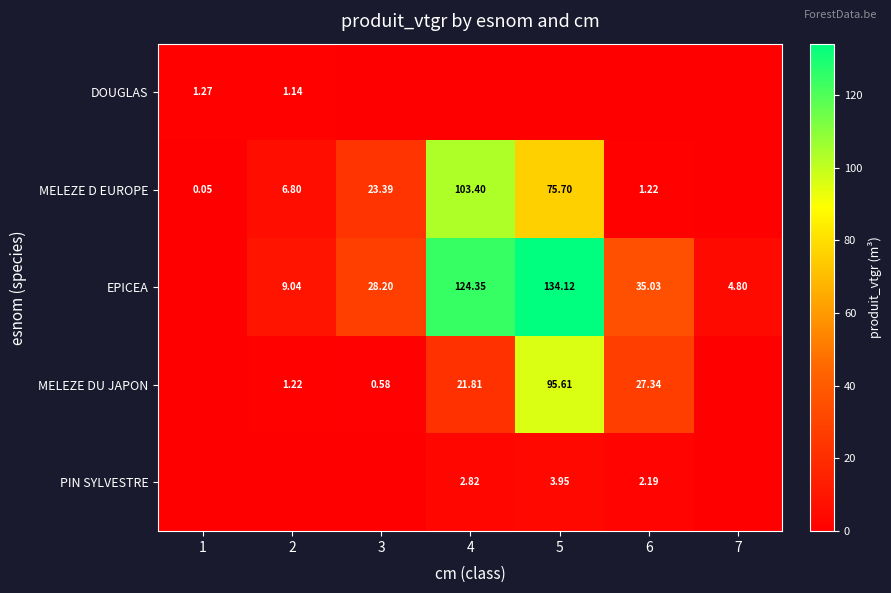

How many categories are shown in the chart?

7